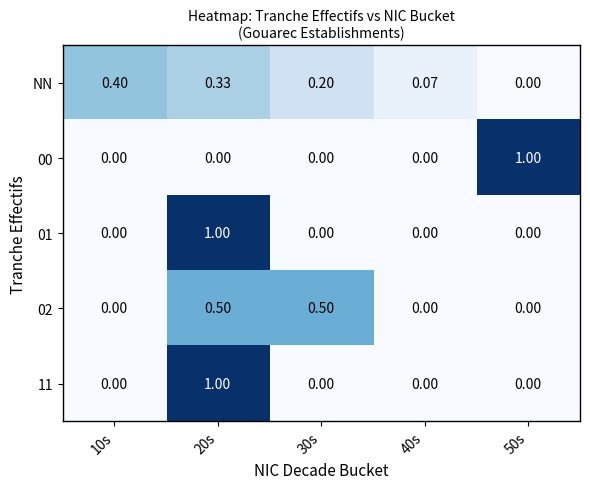

Between 10s and 40s, which series saw the biggest shift?

NN